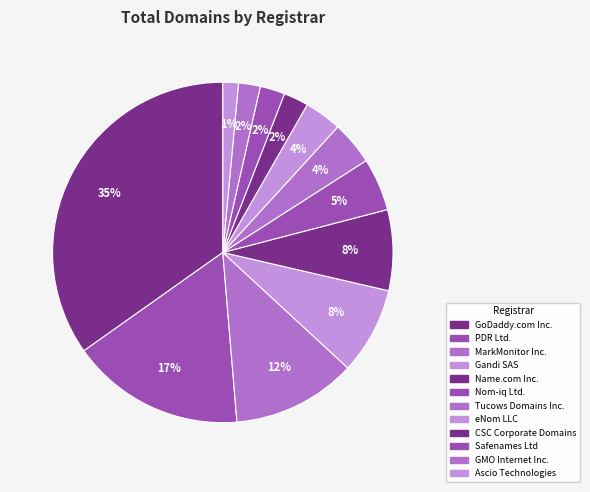

How many slices are in this pie chart?

12